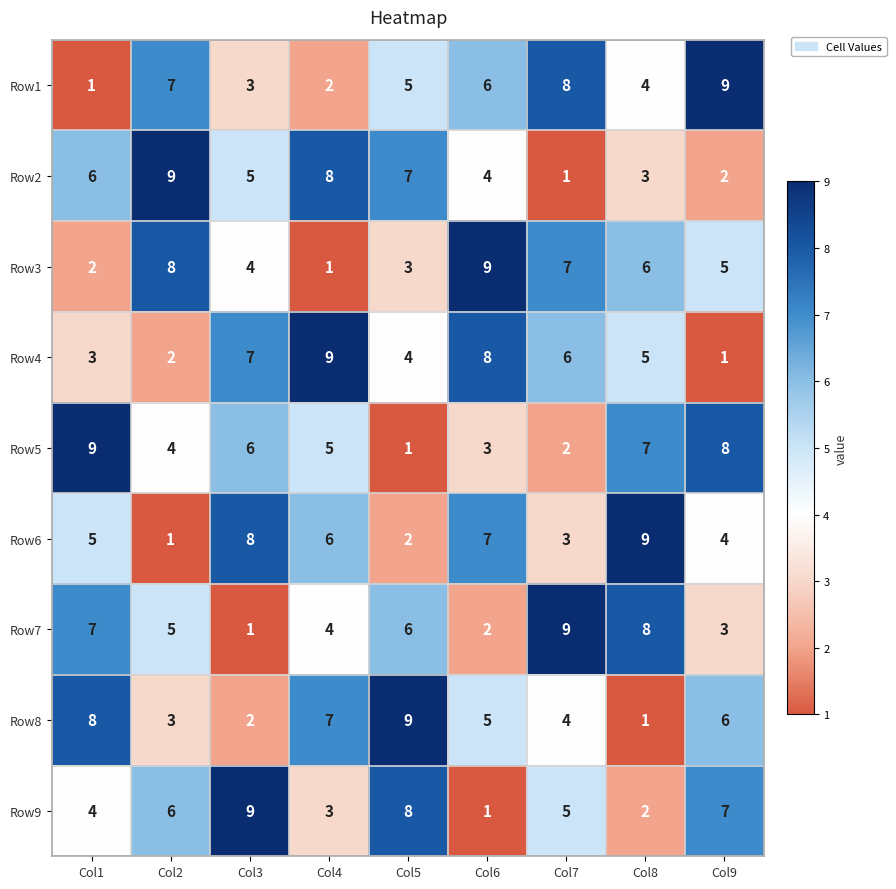

At how many categories does at least one series exceed 6?

9